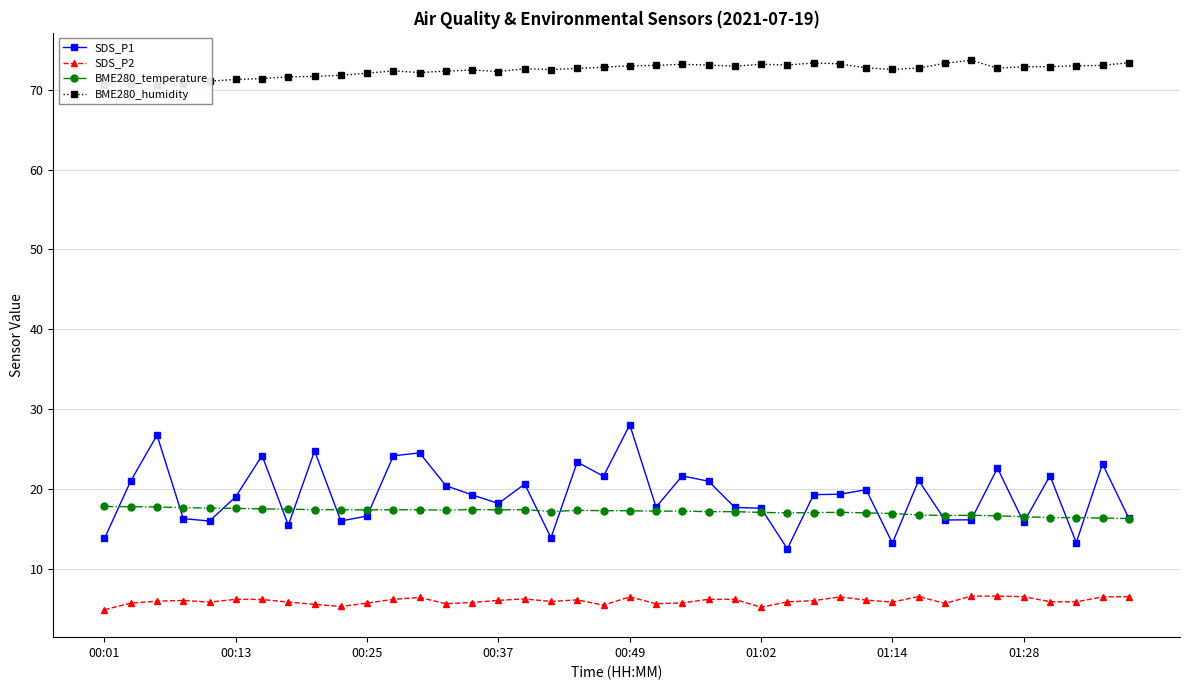

Rank the series by their maximum value, from lowest to highest.

SDS_P2, BME280_temperature, SDS_P1, BME280_humidity